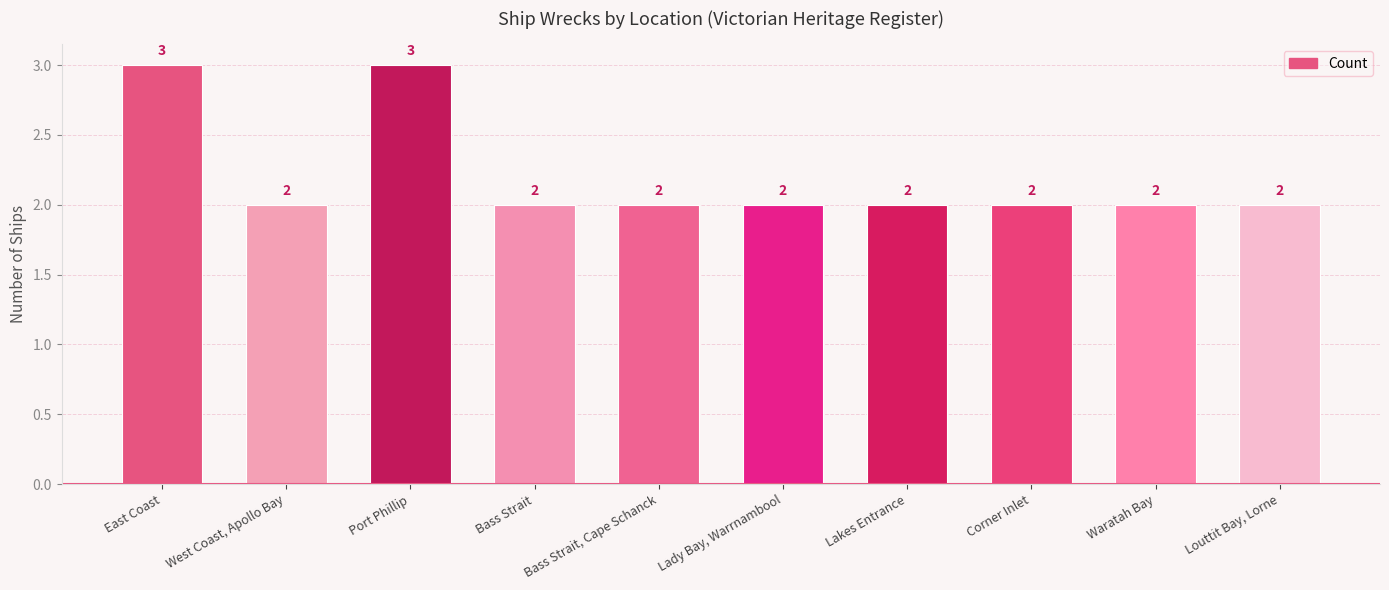

Is it true that the value at Bass Strait, Cape Schanck is 2?

True